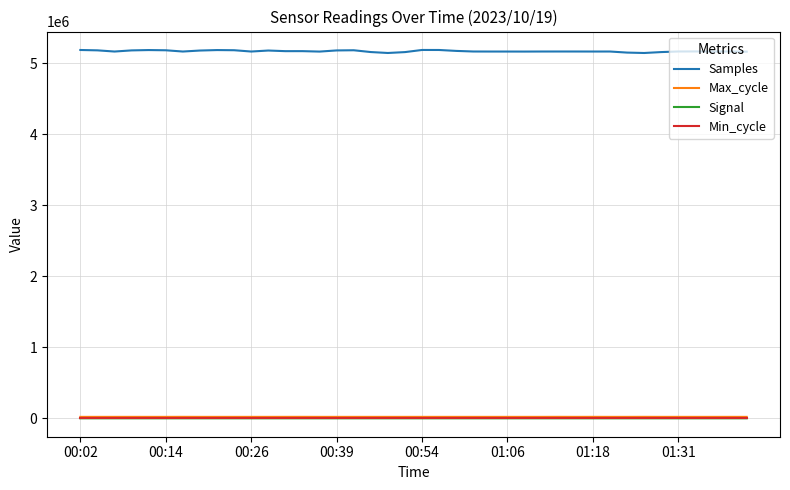

What is the sum of all Max_cycle values?

800883